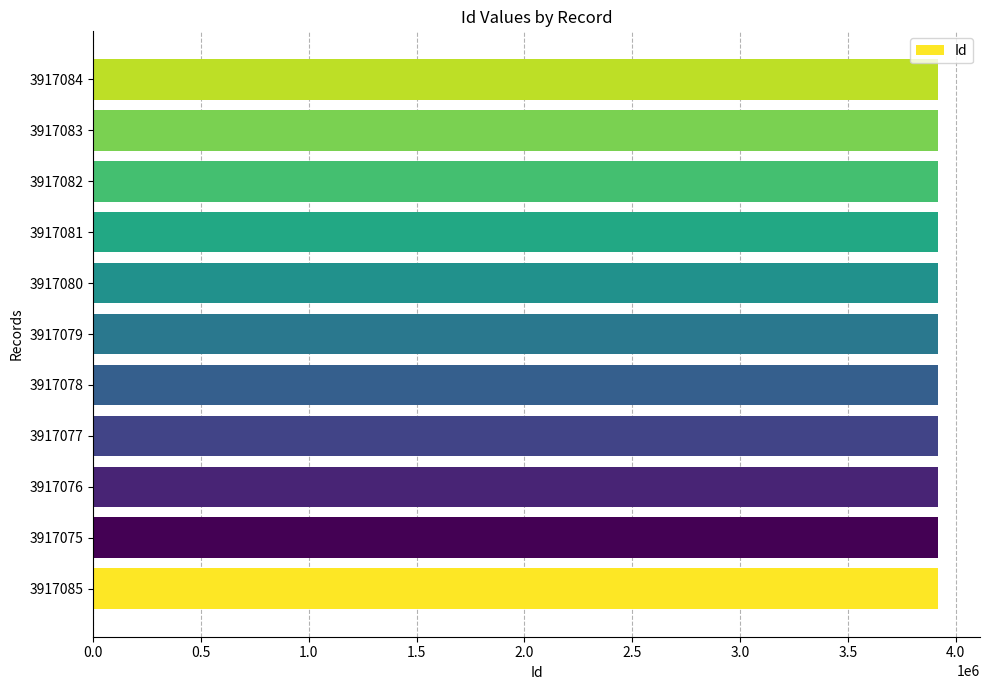

The value at 3917084 is 5960606. True or false?

False